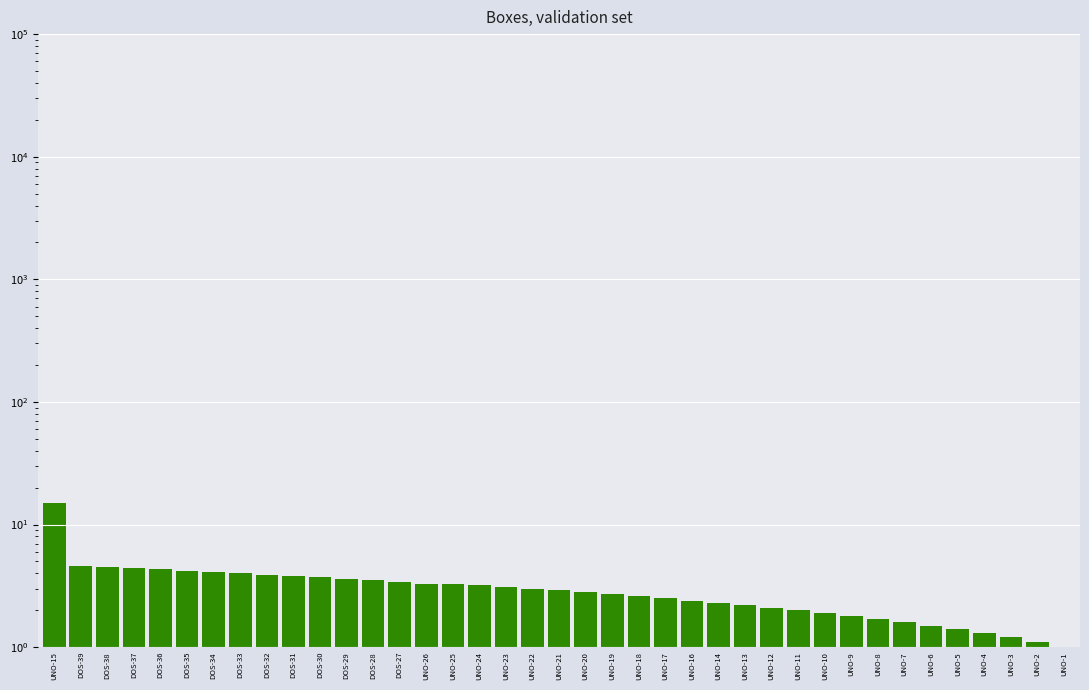

Approximately how many times larger is the value at DOS-38 compared to UNO-9?

2.5